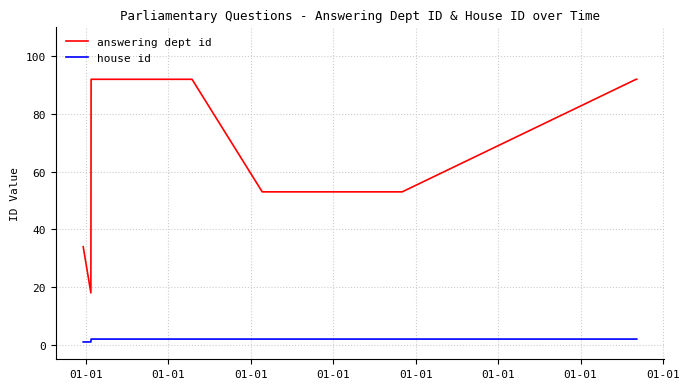

Which series has the largest total across all categories?

answering dept id